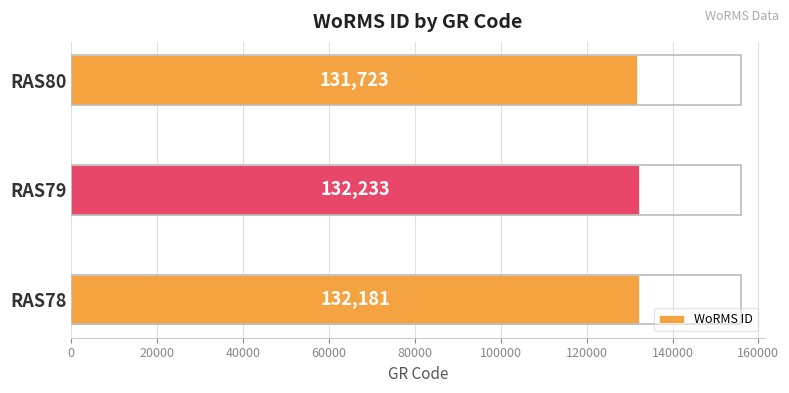

Which category has the highest value across all series?

RAS79